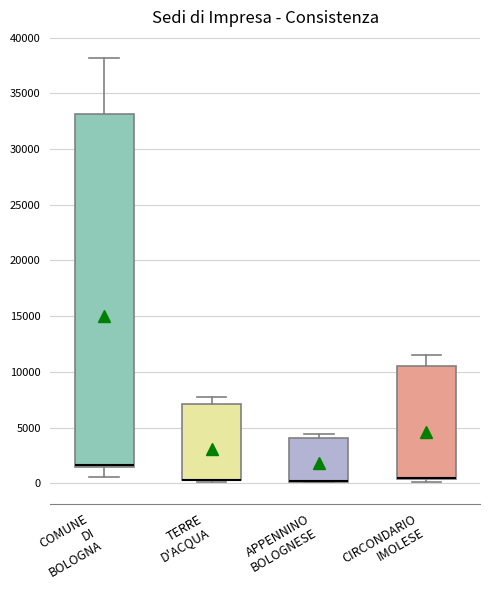

Where is the upper edge of the box for CIRCONDARIO IMOLESE on the y-axis? The values are not printed on the chart, so give them approximately, as read against the axis.

10500